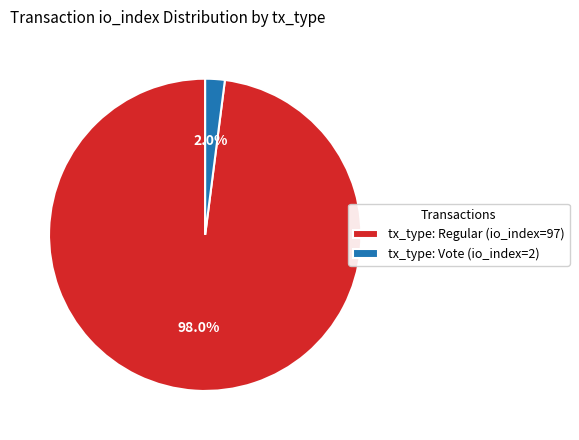

Which category has the biggest portion of the pie?

tx_type: Regular (io_index=97)